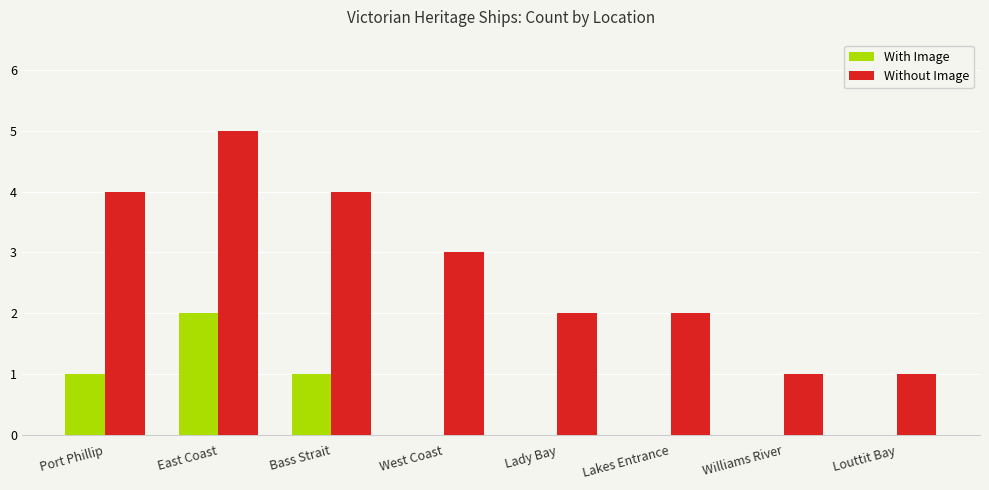

At which label does Without Image reach its peak?

East Coast